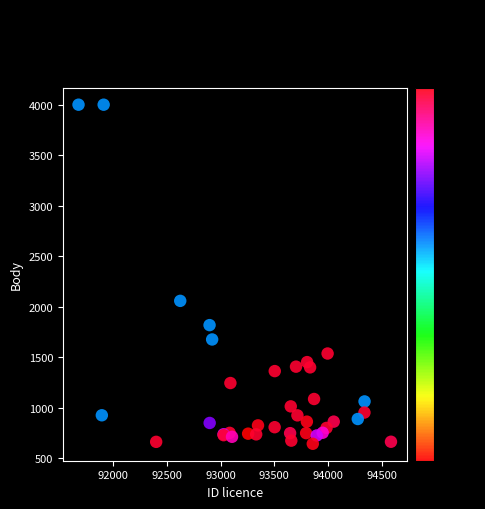

What Y value in the scatter plot is closest to 2322?

2059